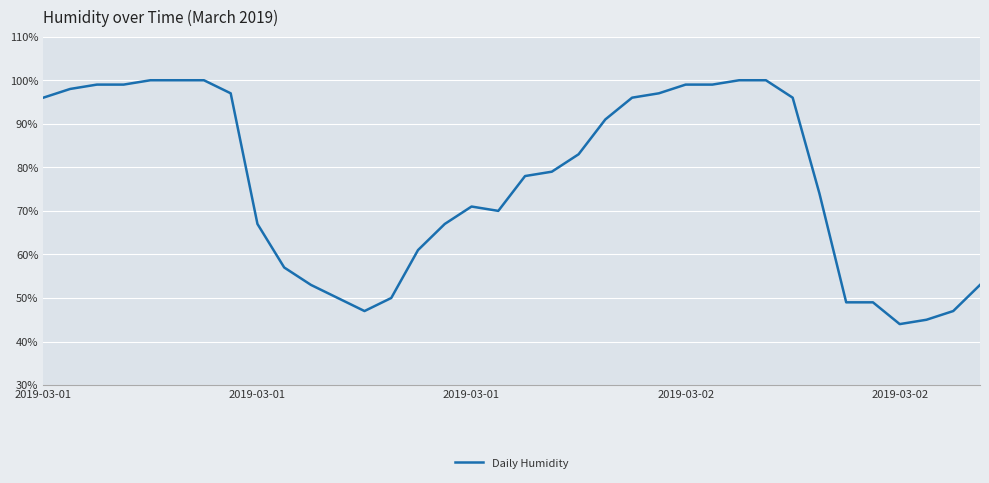

What is the smallest value displayed?

44